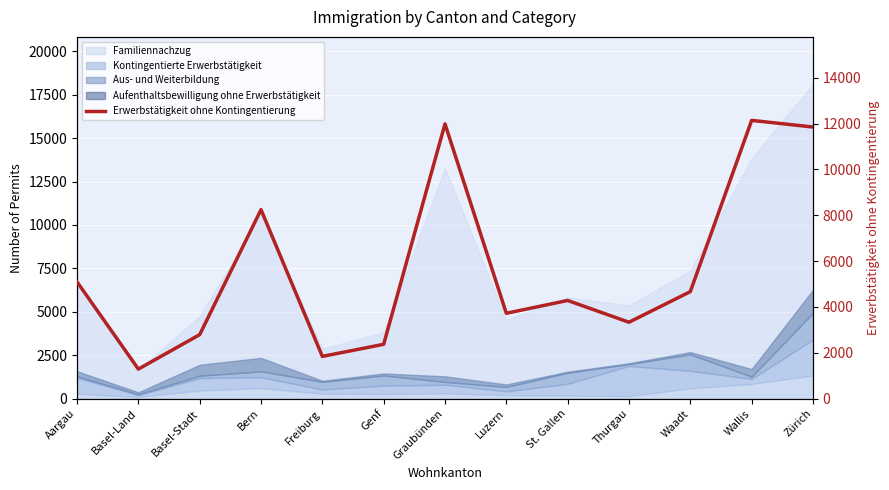

Approximately how many times larger is the value at St. Gallen compared to Basel-Stadt?

1.5